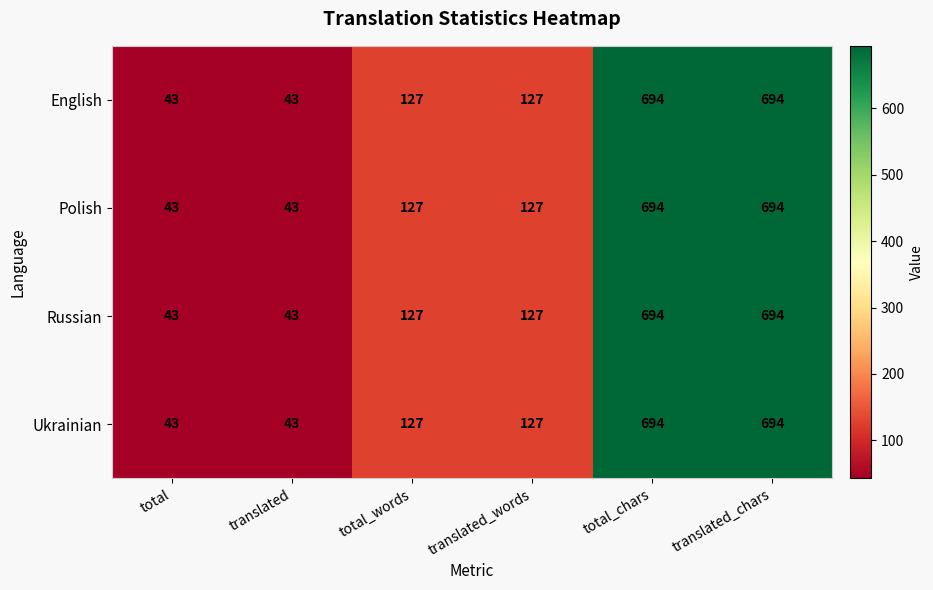

At how many categories does at least one series exceed 633?

2